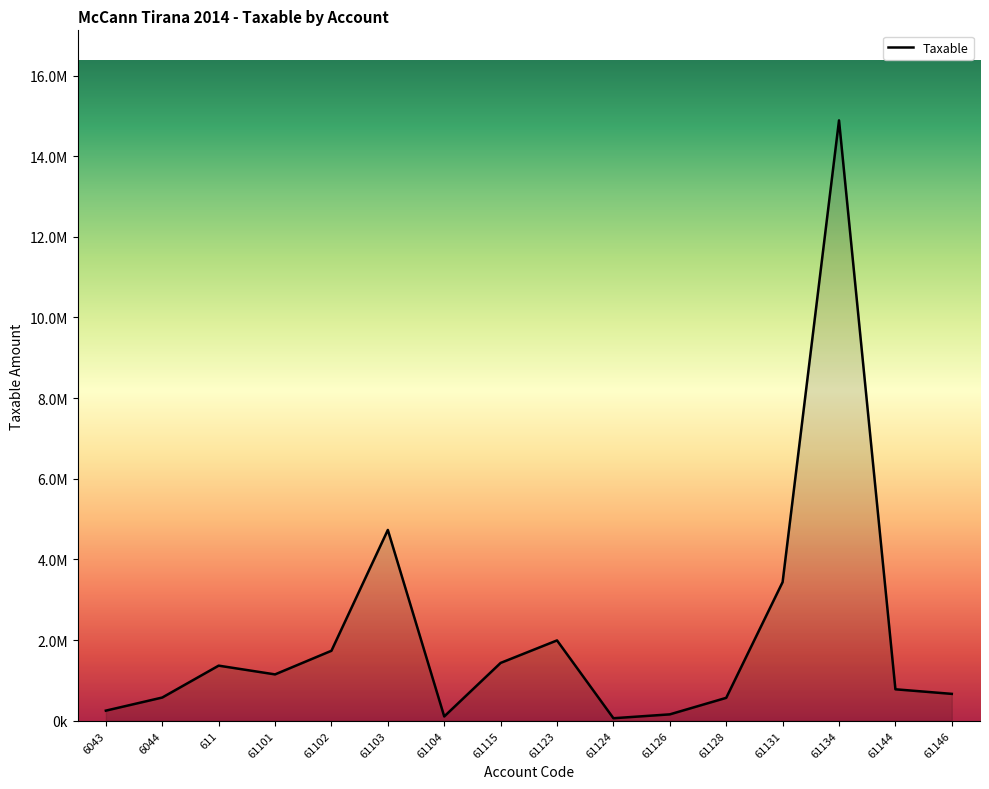

Is this an area chart (filled region under the line)?

Yes